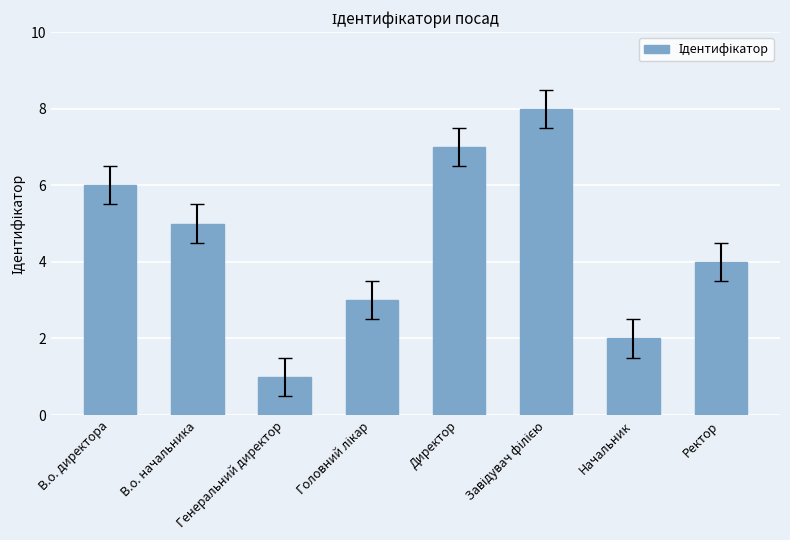

The value at Генеральний директор is 2. True or false?

False